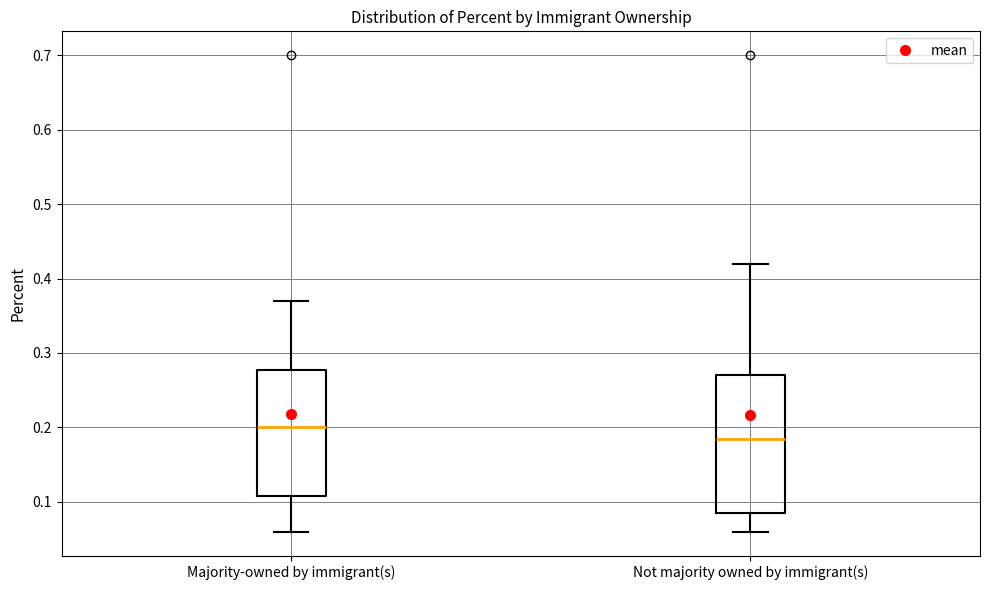

Where does the upper whisker of the box for Majority-owned by immigrant(s) end on the y-axis? The values are not printed on the chart, so give them approximately, as read against the axis.

0.37